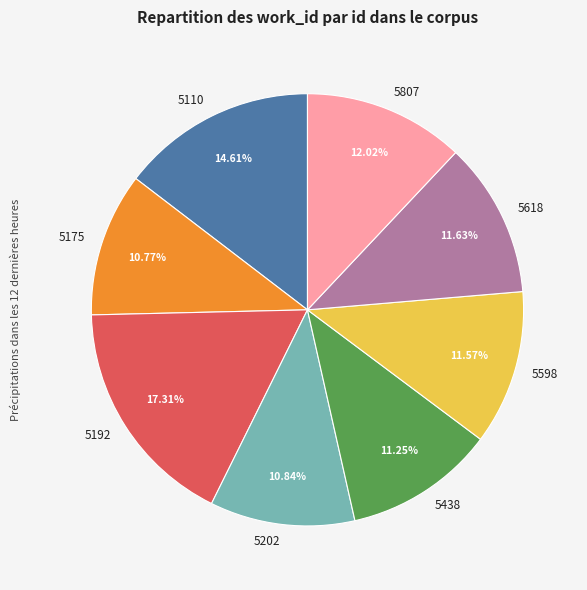

What portion of the pie excludes 5598?

88.4%